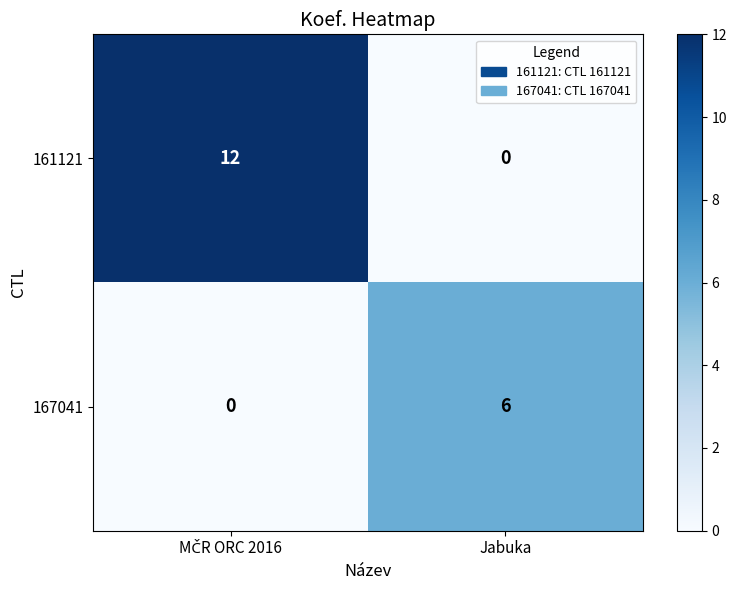

At Jabuka, list the series in order from smallest to largest.

161121, 167041